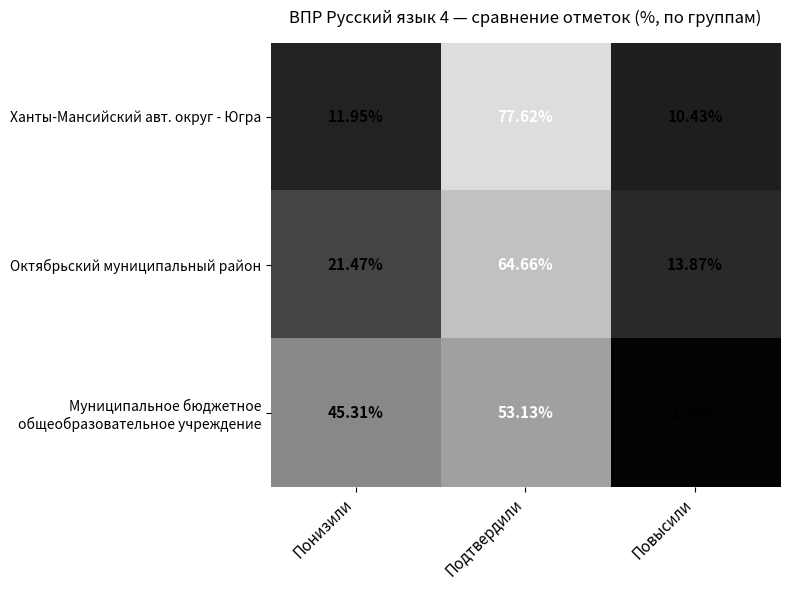

At which category is the sum across all series the highest?

Подтвердили